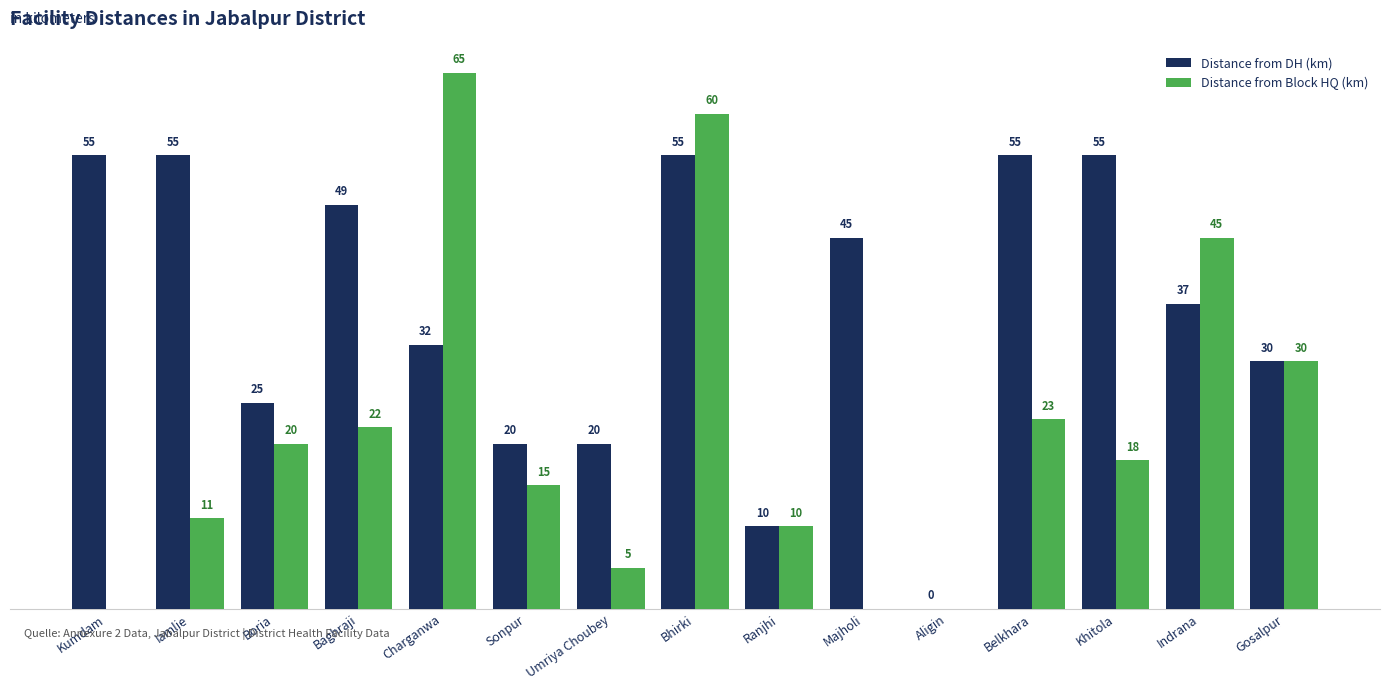

At which category is the sum across all series the highest?

Bhirki